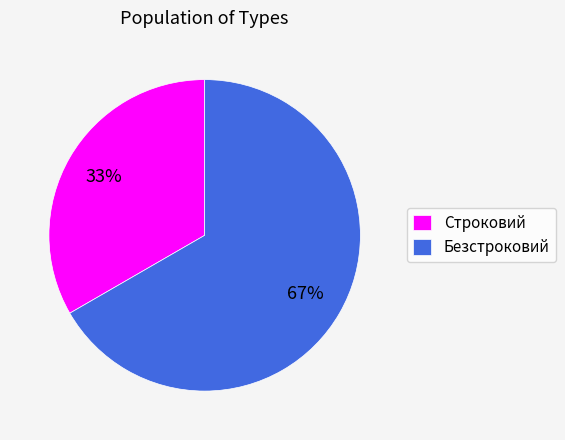

What is the ratio of the value at Строковий to the value at Безстроковий?

0.5